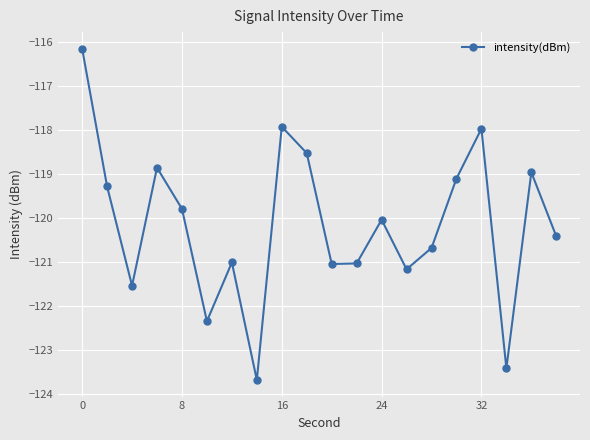

How many points are higher than both their immediate neighbors (excluding endpoints)?

6